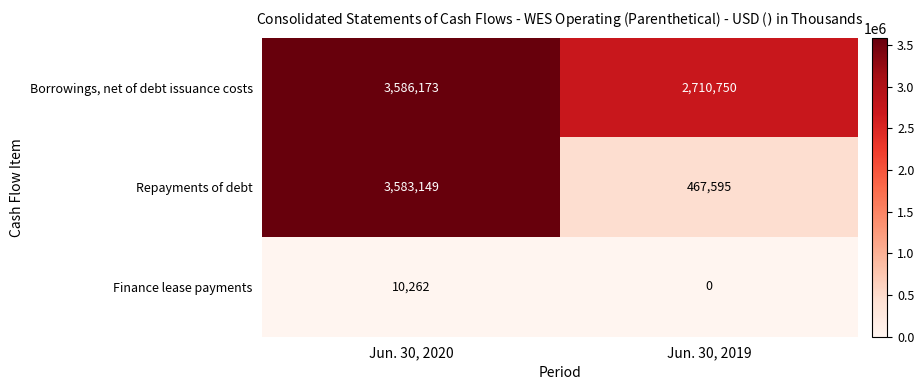

At Jun. 30, 2020, list the series in order from largest to smallest.

Borrowings, net of debt issuance costs, Repayments of debt, Finance lease payments